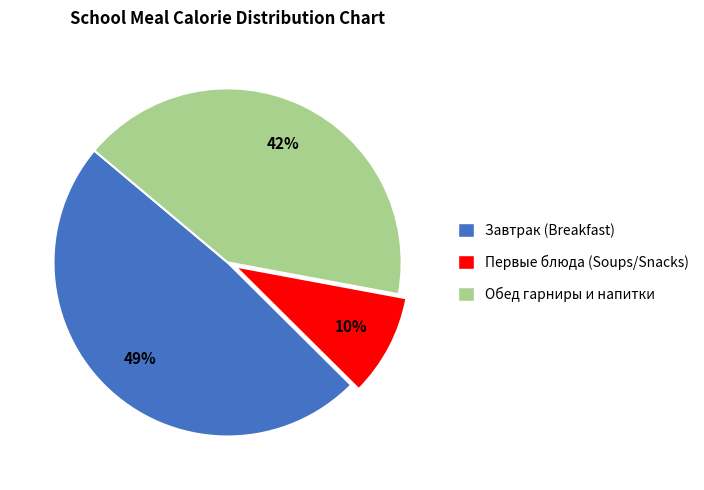

Is there a majority slice in this chart?

No